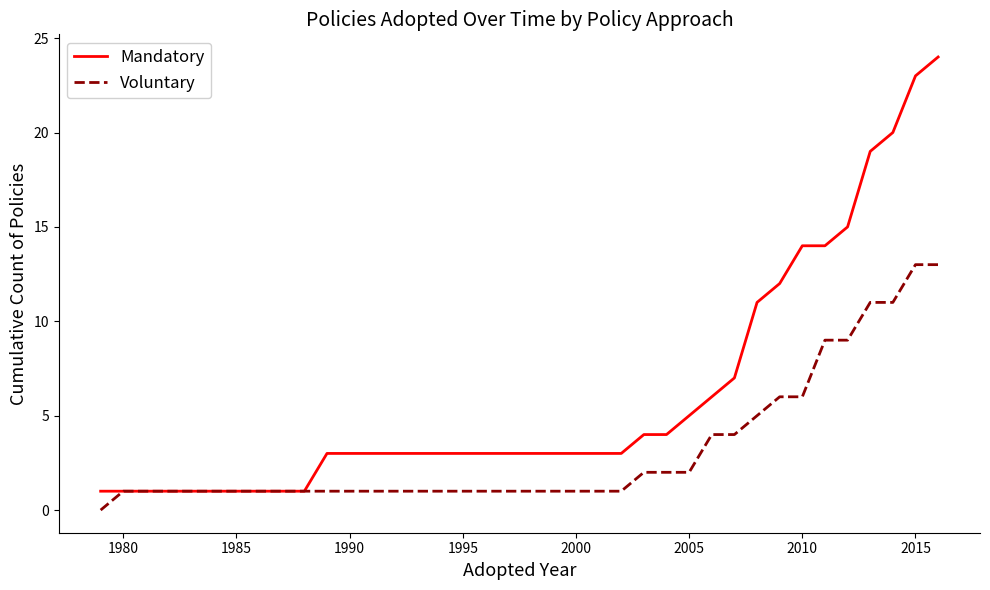

Which series has the largest range (max minus min)?

Mandatory